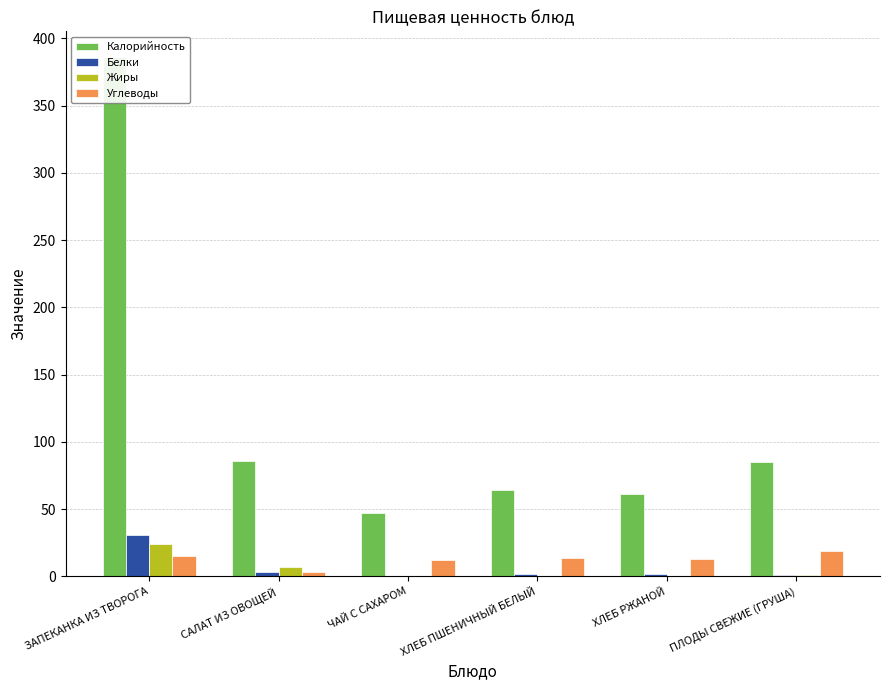

How many bars are there in each group?

4